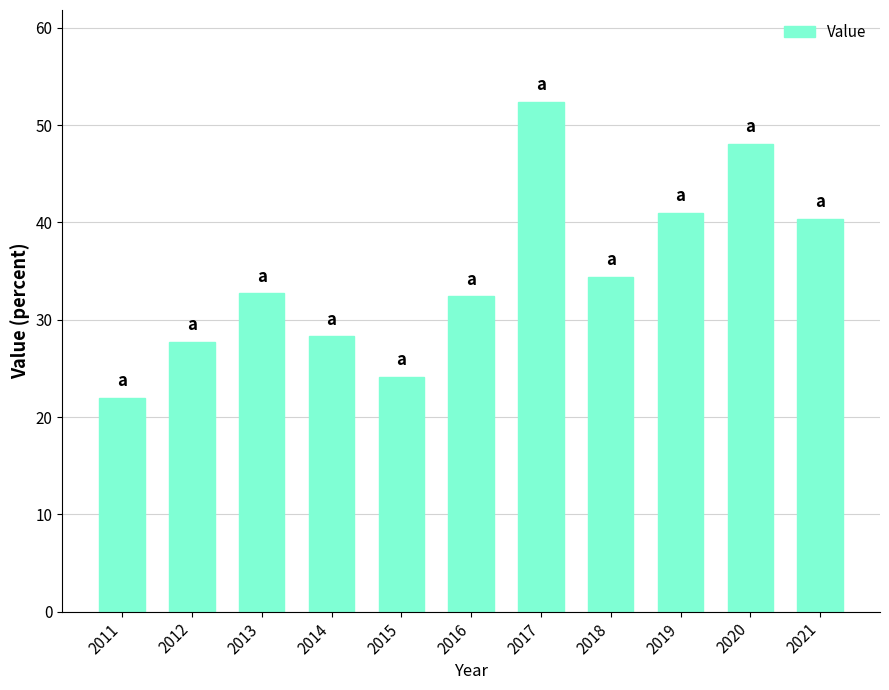

What is the value of the 6th bar from the left?

32.4